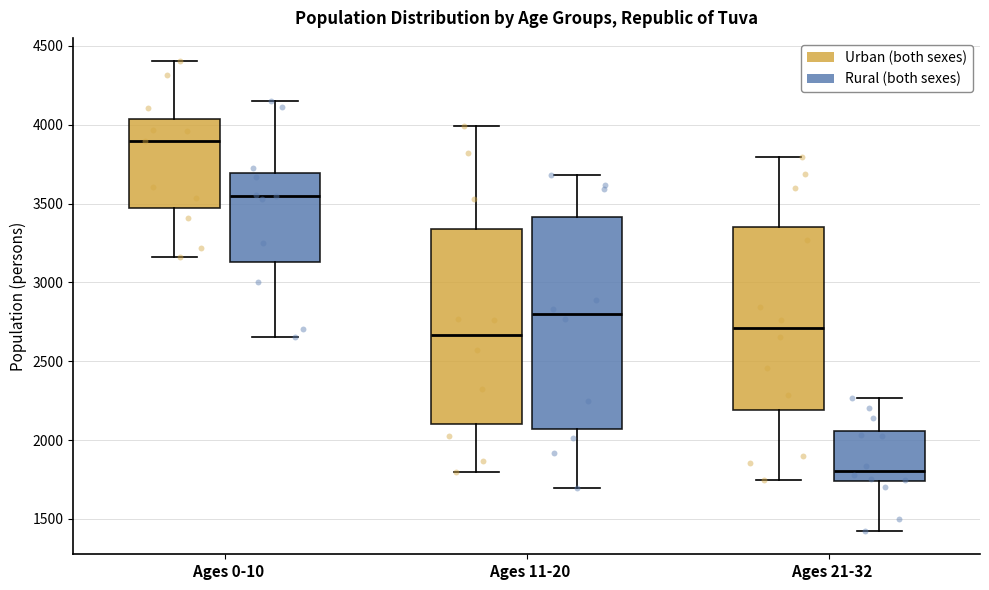

Where does the upper whisker of the box for Ages 21-32 (Urban (both sexes)) end on the y-axis? The values are not printed on the chart, so give them approximately, as read against the axis.

3800